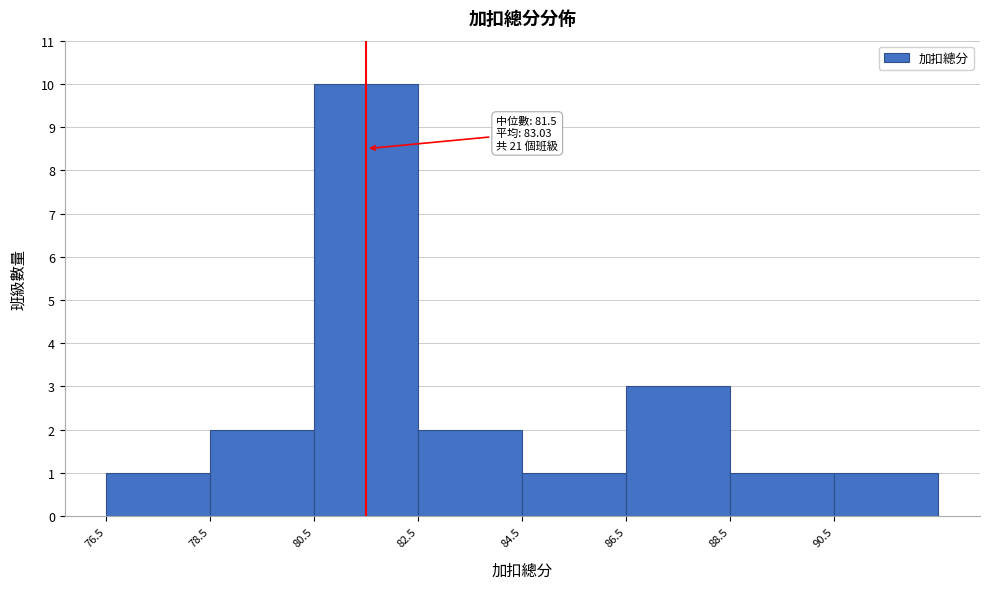

Over which range of the x-axis is the bar tallest?

80.5 to 82.5